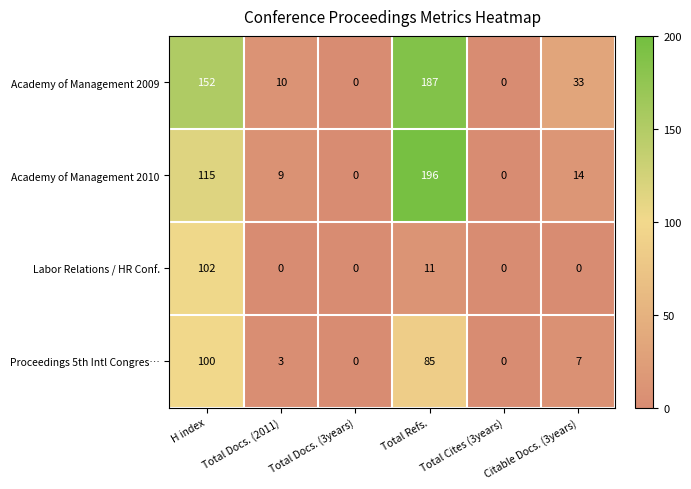

What is the approximate value of Proceedings 5th Intl Congres… at Total Refs., to the nearest 50?

100